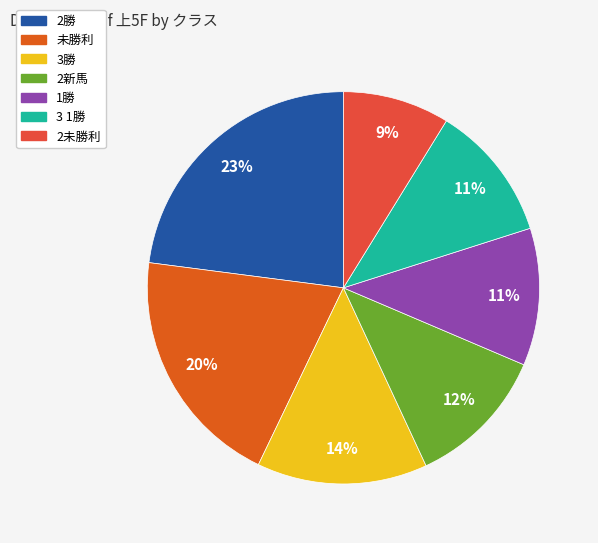

Approximately how many times larger is the value at 2未勝利 compared to 3 1勝?

0.8